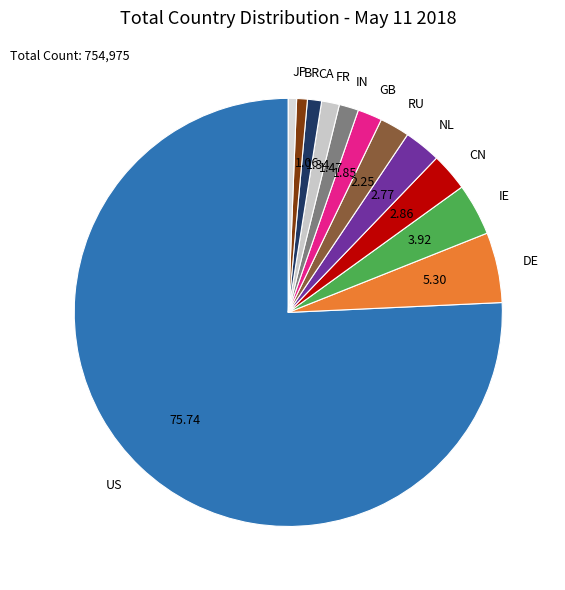

Which category has the biggest portion of the pie?

US